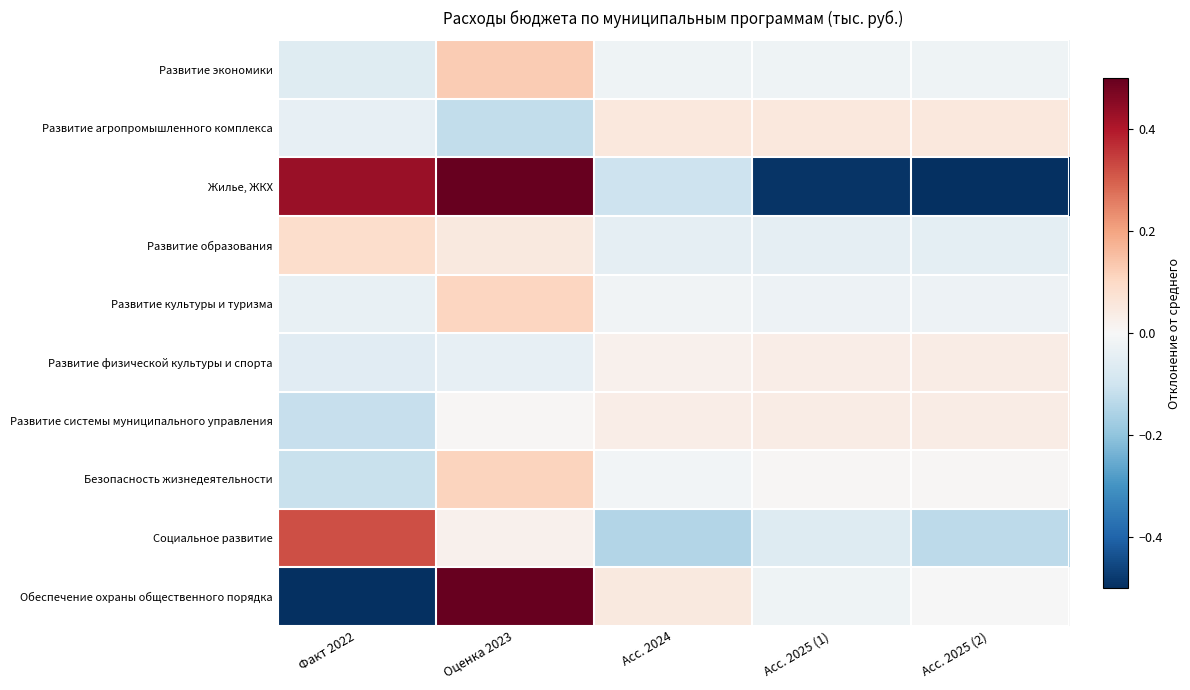

What is the spread (max minus min) of values at Оценка 2023?

0.8